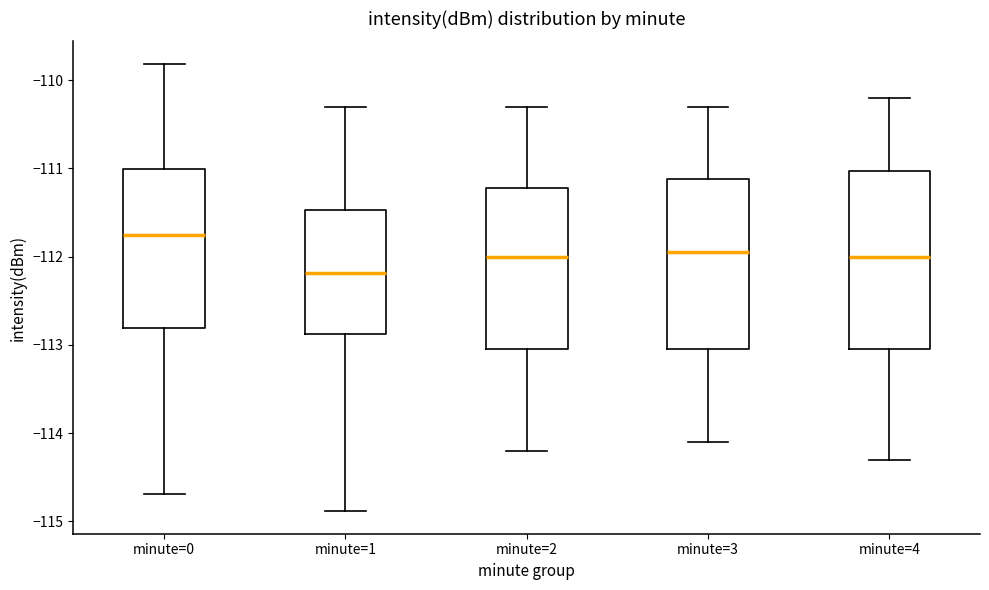

Reading left to right, transcribe this box plot: for each box, give where its median line is, the range the box spans, and where its two whiskers end, as read against the y-axis. The values are not printed on the chart, so give them approximately, as read against the axis.

minute=0: median -111.8, box -112.8 to -111.0, whiskers -114.7 to -109.8
minute=1: median -112.2, box -112.9 to -111.5, whiskers -114.9 to -110.3
minute=2: median -112.0, box -113.0 to -111.2, whiskers -114.2 to -110.3
minute=3: median -111.9, box -113.0 to -111.1, whiskers -114.1 to -110.3
minute=4: median -112.0, box -113.0 to -111.0, whiskers -114.3 to -110.2